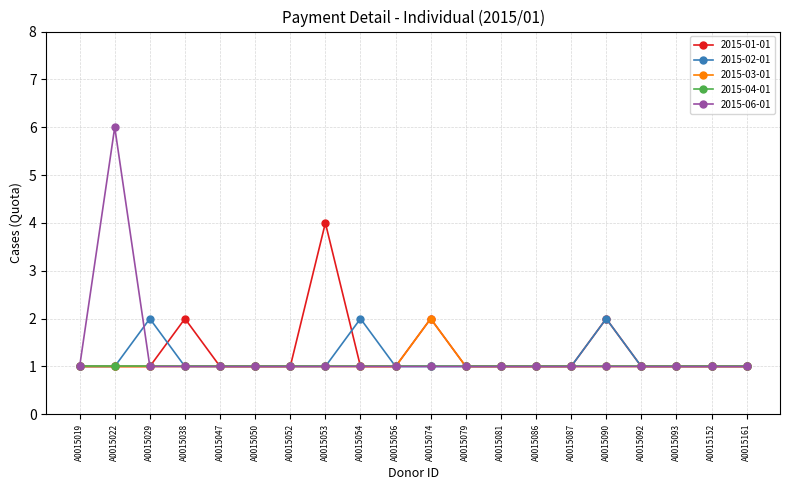

Is it true that 2015-06-01 equals 0 at A0015087?

False